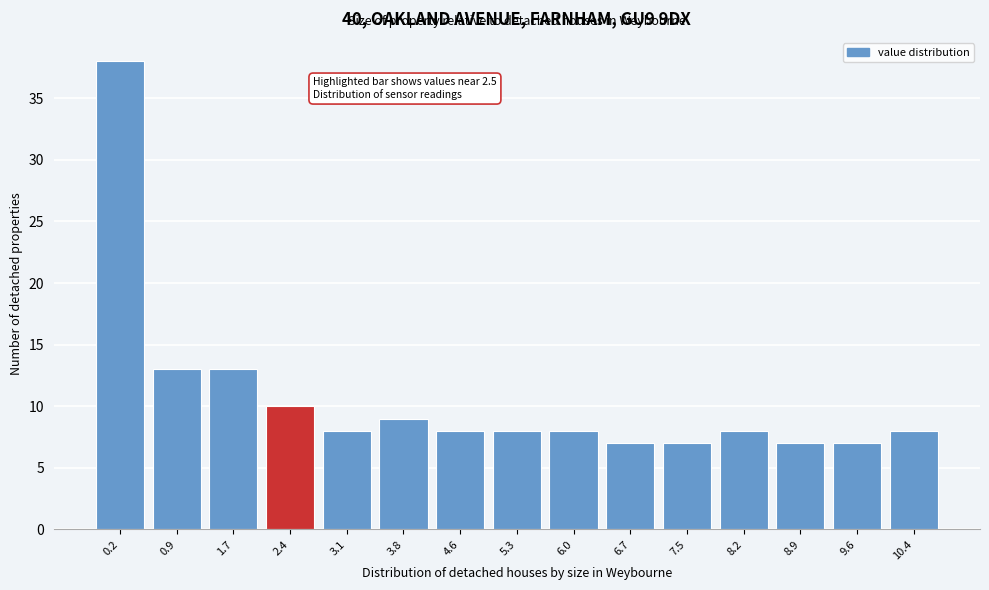

Reading left to right, extract all data points from this chart.

0.2=38	0.9=13	1.7=13	2.4=10	3.1=8	3.8=9	4.6=8	5.3=8	6.0=8	6.7=7	7.5=7	8.2=8	8.9=7	9.6=7	10.4=8